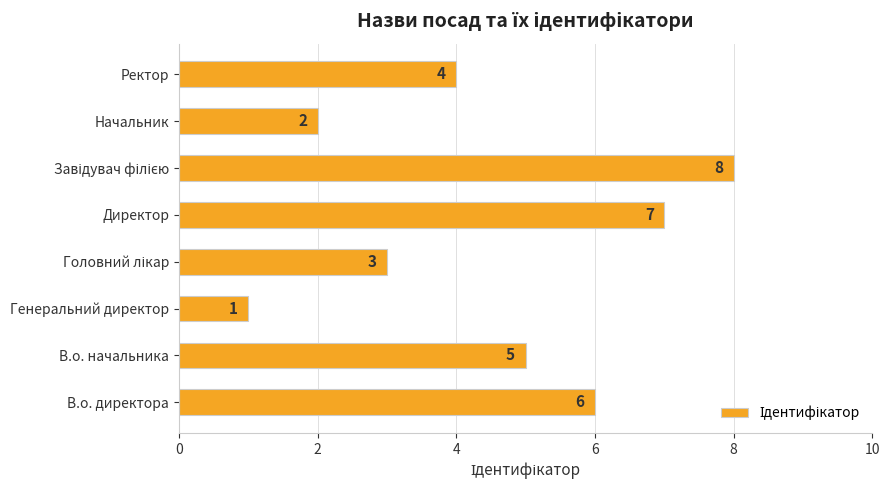

How many values are between 3 and 7?

5